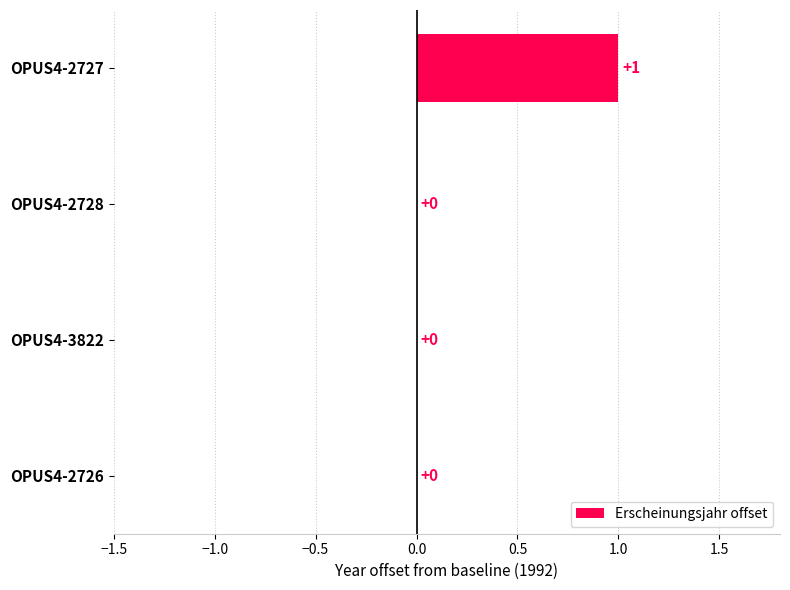

Count the number of data series in this chart.

1